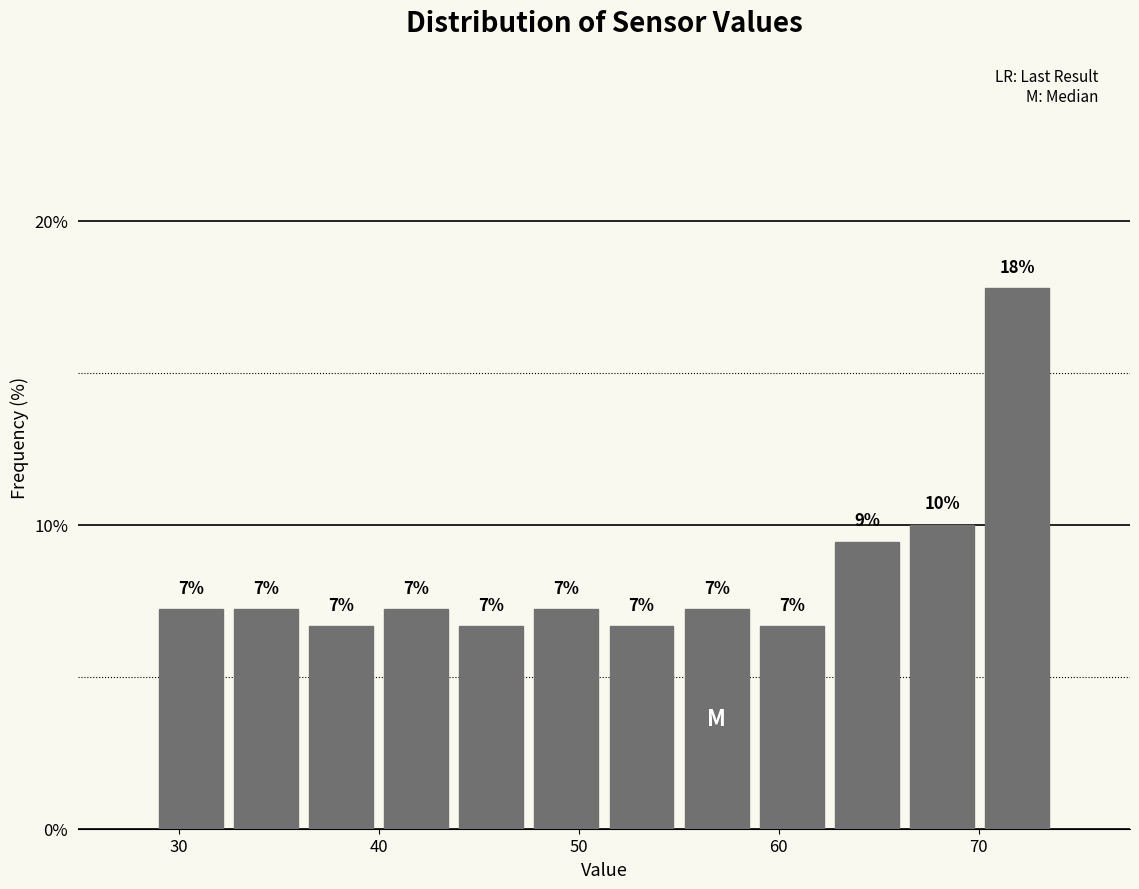

Read against the x-axis, roughly where is the centre of the tallest bar?

72